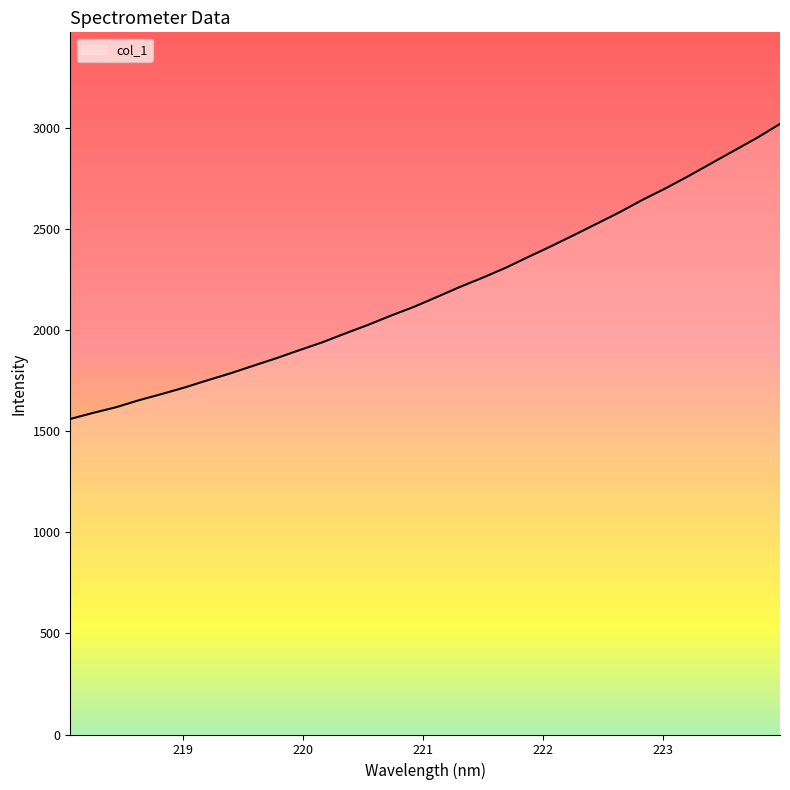

What is the minimum value shown in the chart?

1561.0